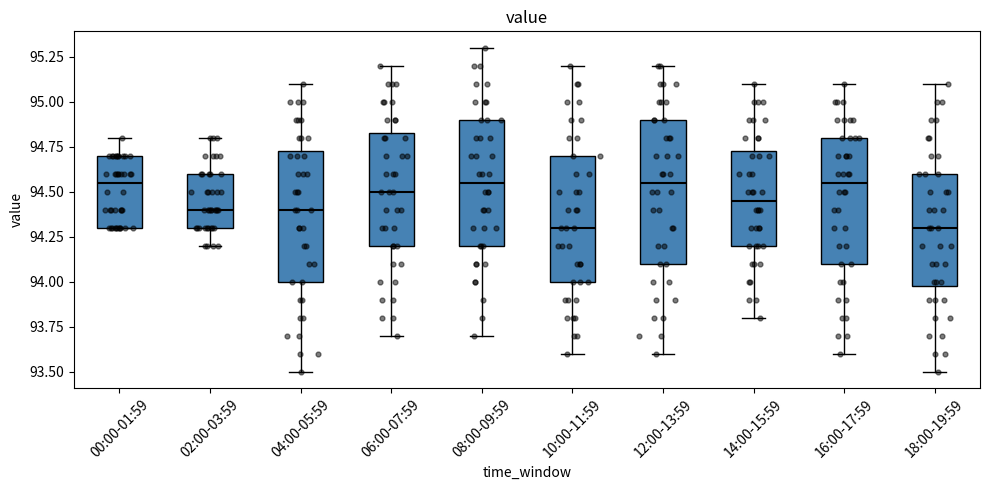

Comparing the boxes themselves (not the whiskers), which one is the tallest?

12:00-13:59